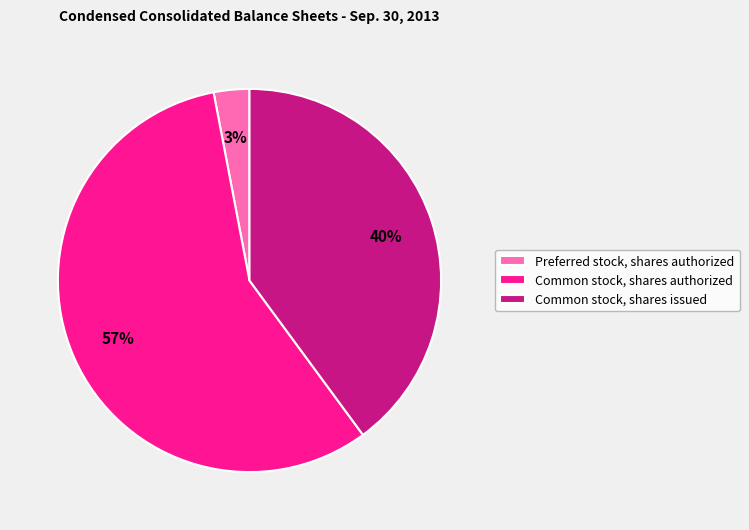

Rank the categories by value from lowest to highest.

Preferred stock, shares authorized, Common stock, shares issued, Common stock, shares authorized